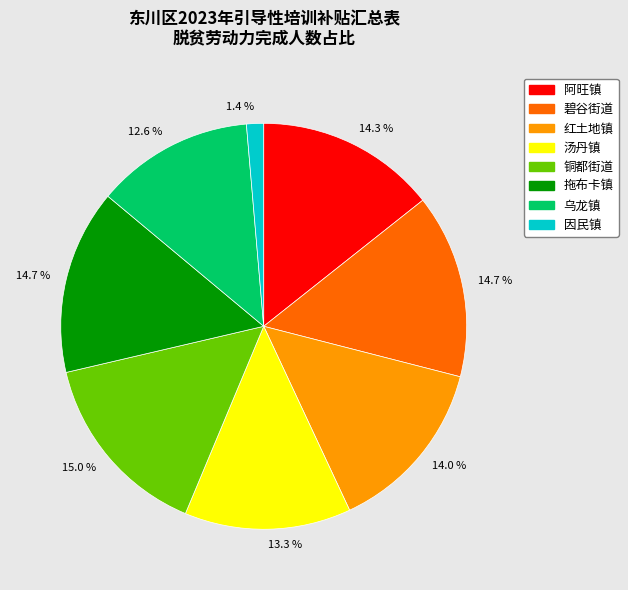

Does any single category account for the majority?

No